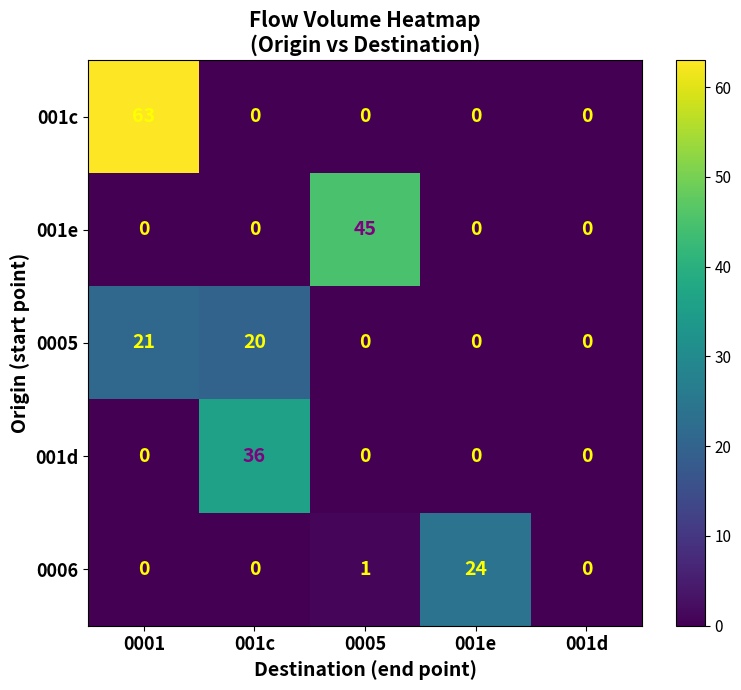

How many distinct data groups are displayed?

5